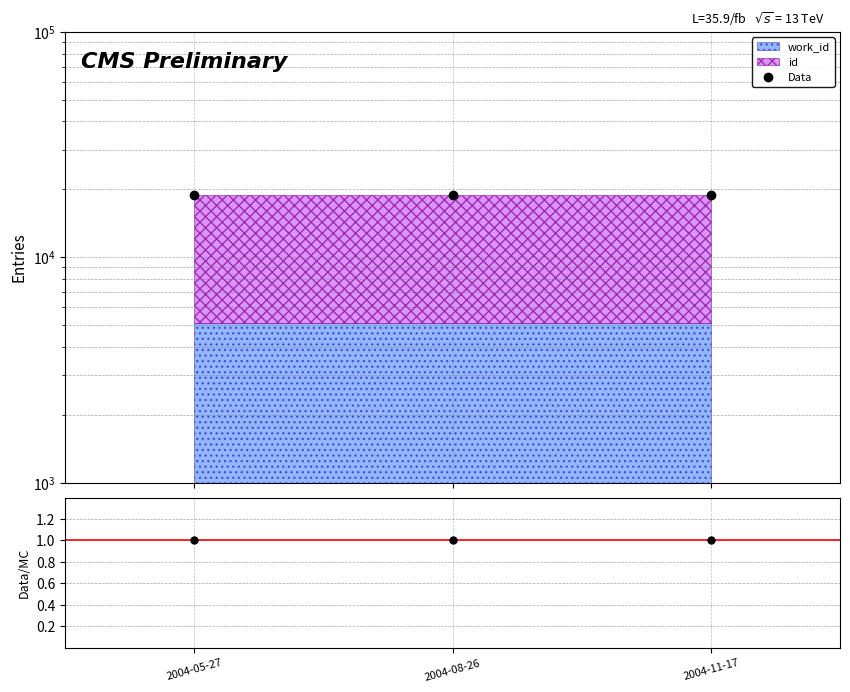

Reading left to right, extract all data points from this chart.

2004-05-27=18787	2004-08-26=18788	2004-11-17=18801